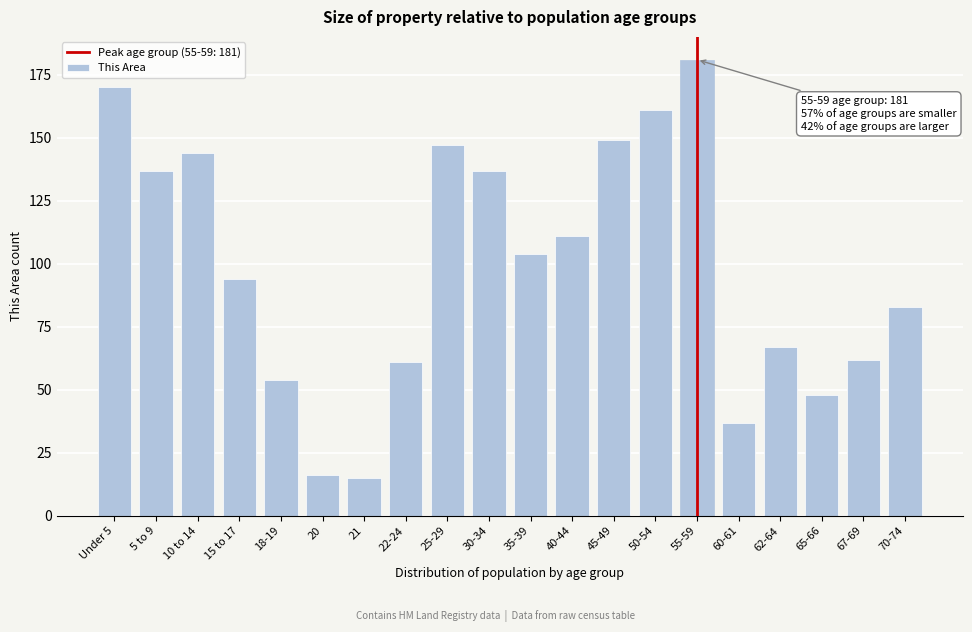

Reading left to right, list all the values displayed in this chart.

170	137	144	94	54	16	15	61	147	137	104	111	149	161	181	37	67	48	62	83